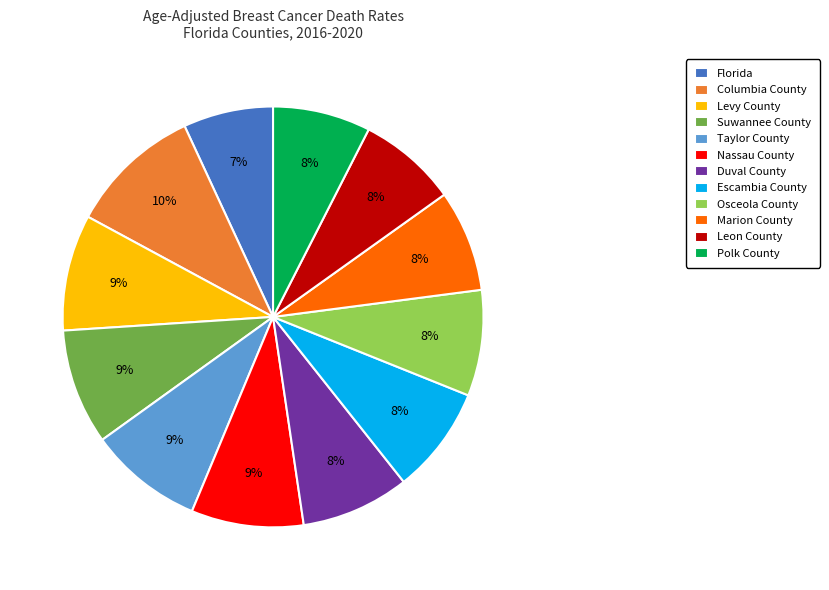

Is it true that Columbia County is 10% of the pie?

True